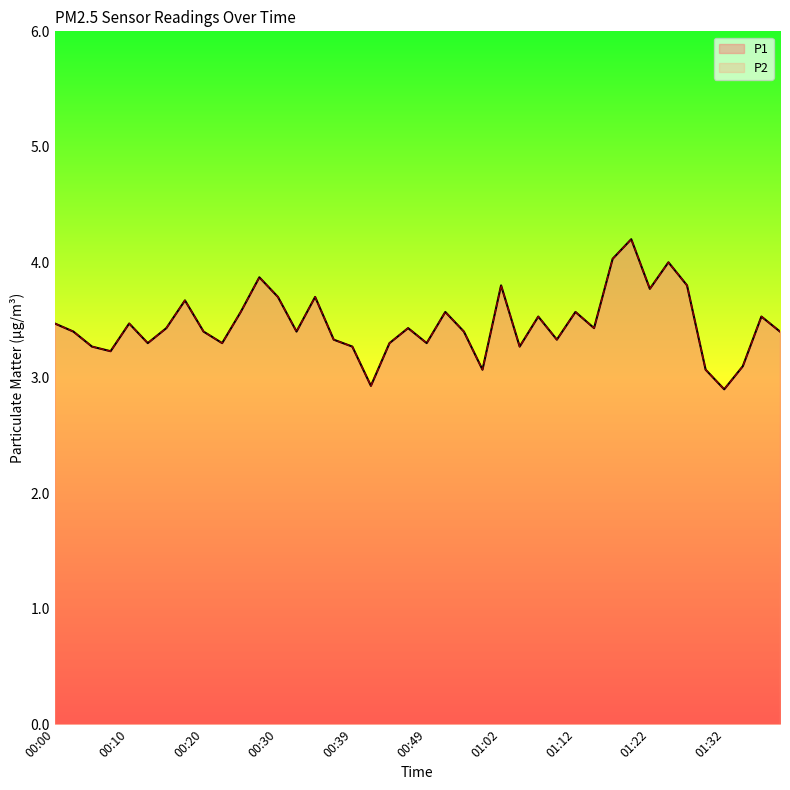

How many lines are shown in the chart?

2